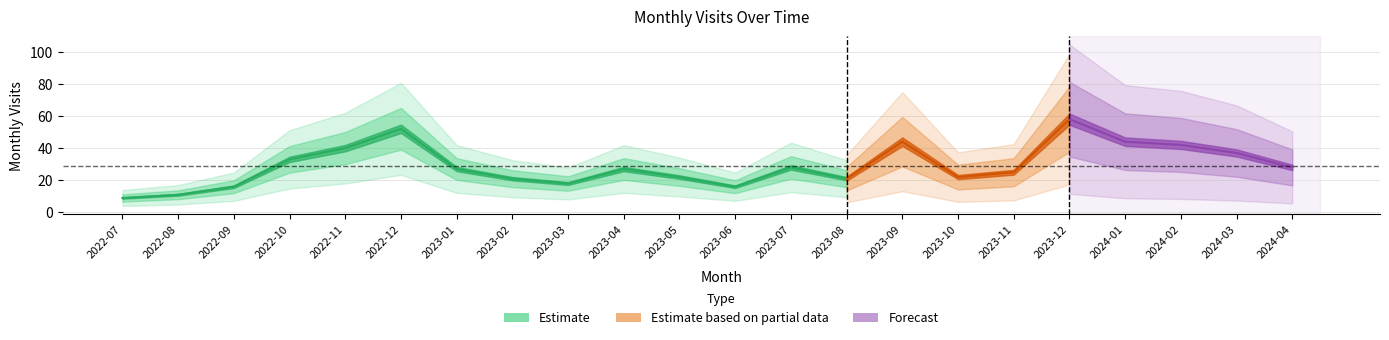

Reading left to right, list all the values displayed in this chart.

2022-07=9	2022-08=11	2022-09=16	2022-10=33	2022-11=40	2022-12=52	2023-01=27	2023-02=21	2023-03=18	2023-04=27	2023-05=22	2023-06=16	2023-07=28	2023-08=21	2023-09=44	2023-10=22	2023-11=25	2023-12=58	2024-01=44	2024-02=42	2024-03=37	2024-04=28